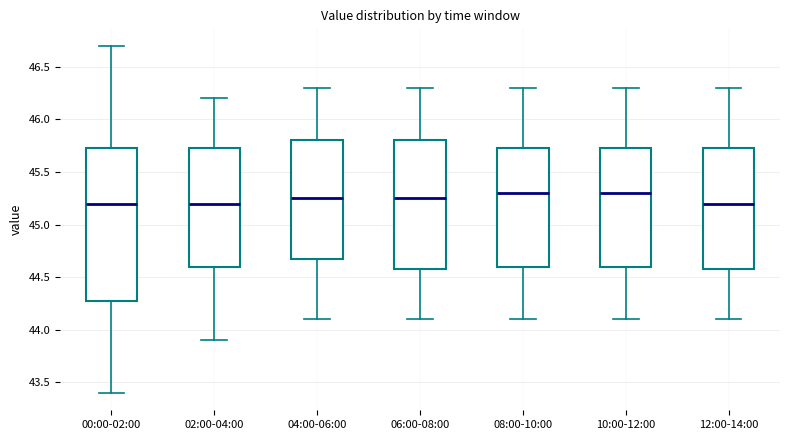

Where is the upper edge of the box for 04:00-06:00 on the y-axis? The values are not printed on the chart, so give them approximately, as read against the axis.

45.80